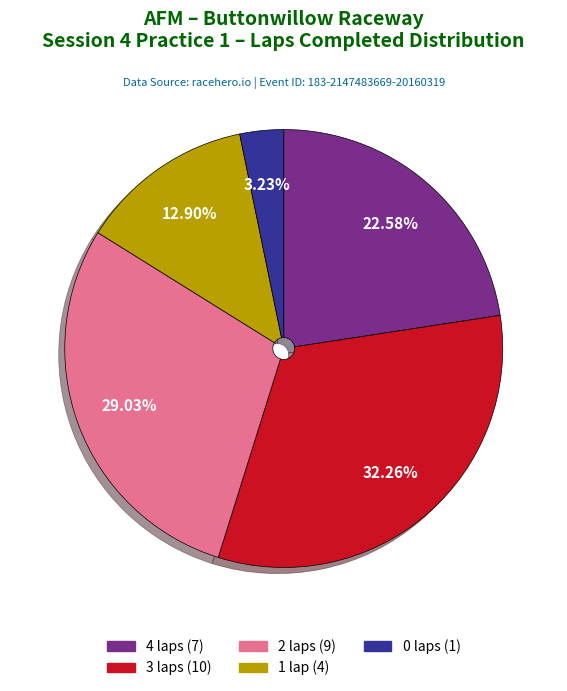

Is there any slice that represents more than half of the pie?

No